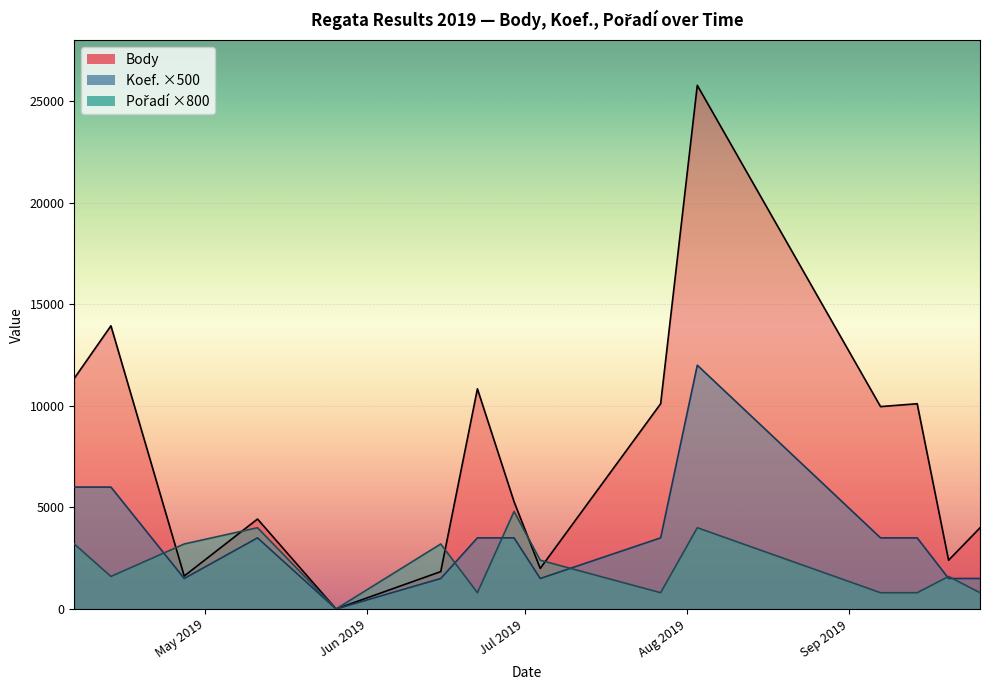

The Pořadí series shows 0 at 2019-05-26. True or false?

True